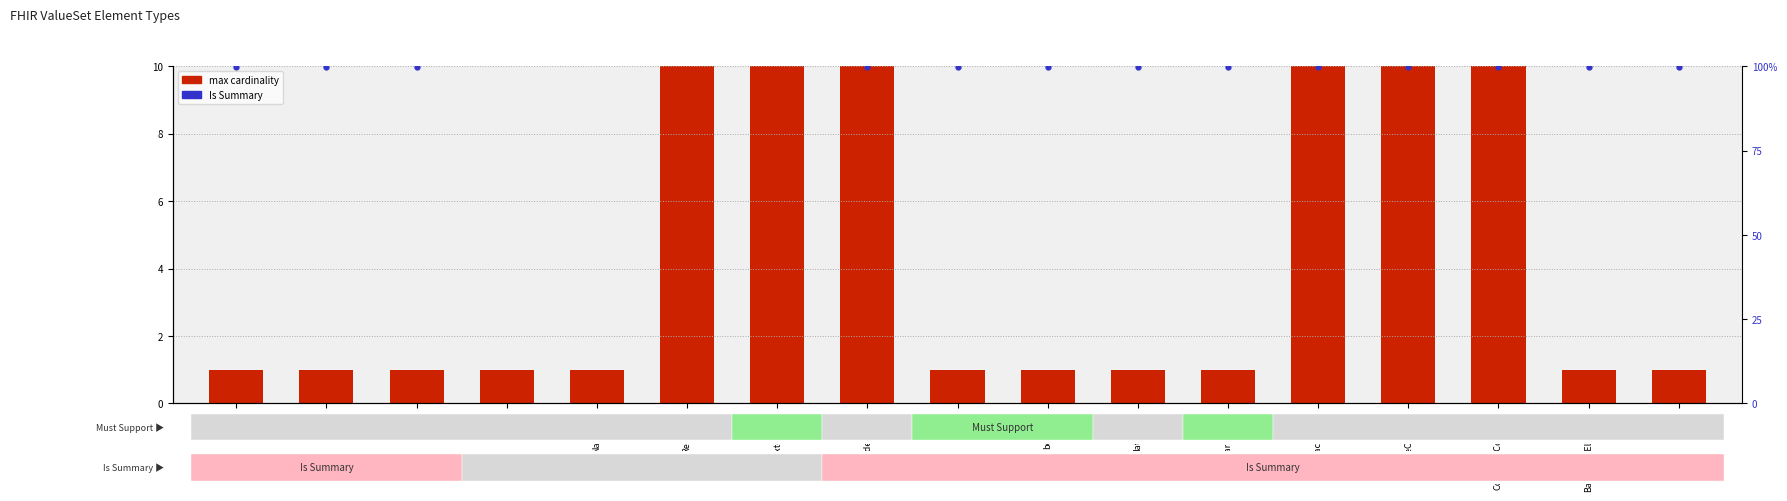

At which category does the chart reach its minimum across all series?

id